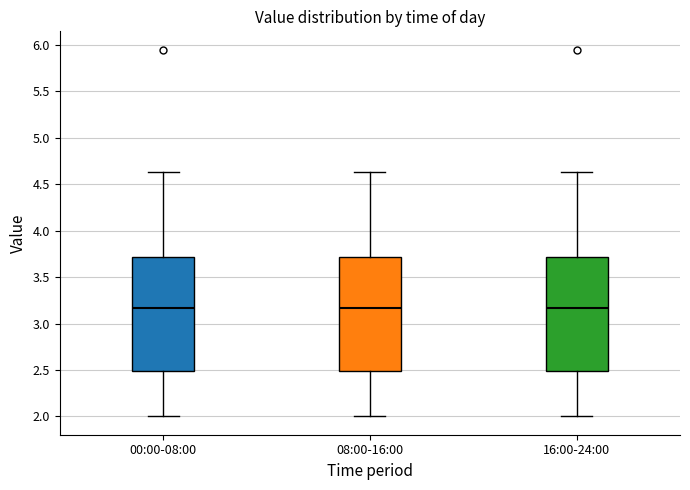

Reading left to right, transcribe this box plot: for each box, give where its median line is, the range the box spans, and where its two whiskers end, as read against the y-axis. The values are not printed on the chart, so give them approximately, as read against the axis.

00:00-08:00: median 3.15, box 2.50 to 3.70, whiskers 2.00 to 4.65
08:00-16:00: median 3.15, box 2.50 to 3.70, whiskers 2.00 to 4.65
16:00-24:00: median 3.15, box 2.50 to 3.70, whiskers 2.00 to 4.65